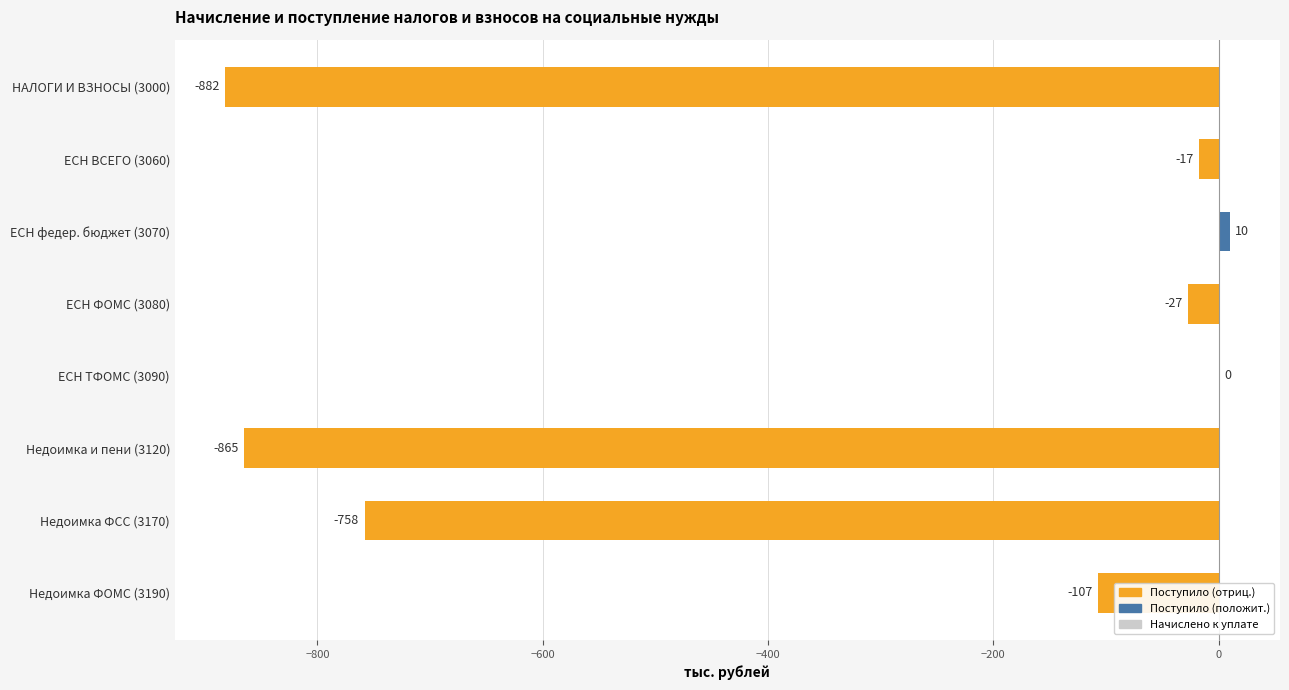

Which category has the highest value across all series?

ЕСН федер. бюджет (3070)